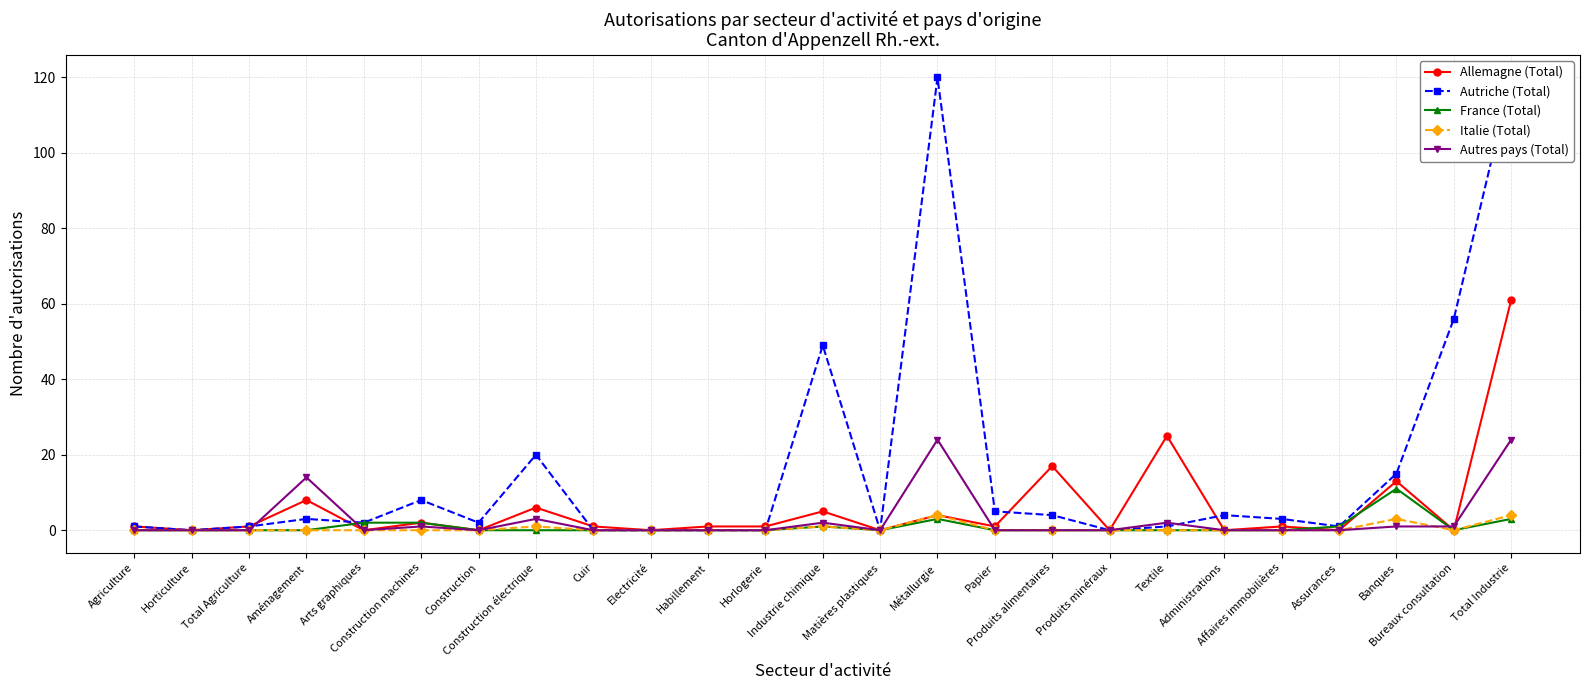

Which category has the highest value in the France (Total) series?

Banques